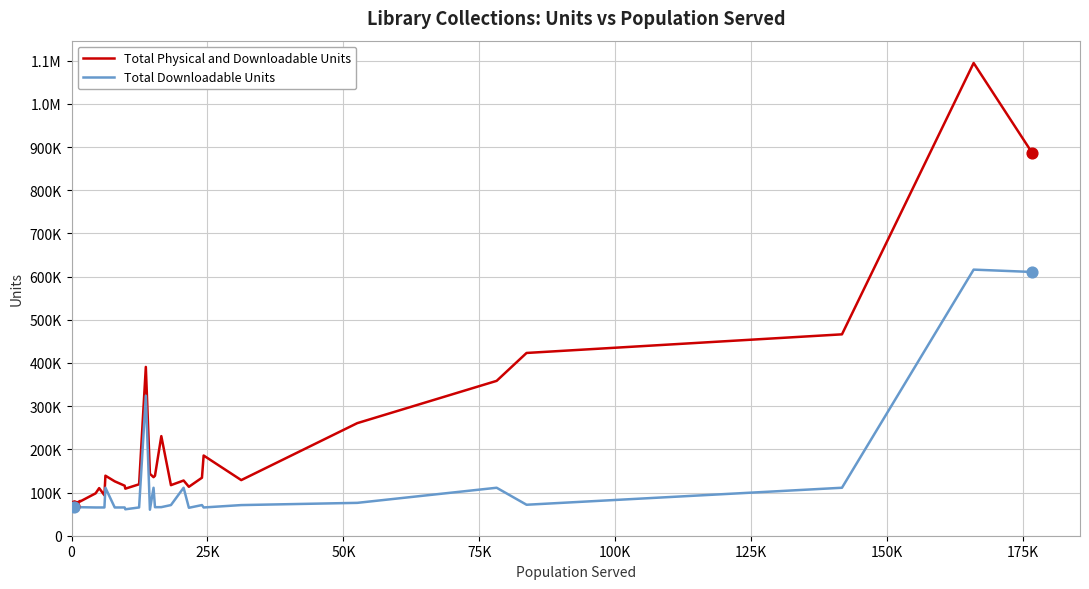

What are all the series names shown in the legend?

Total Physical and Downloadable Units, Total Downloadable Units